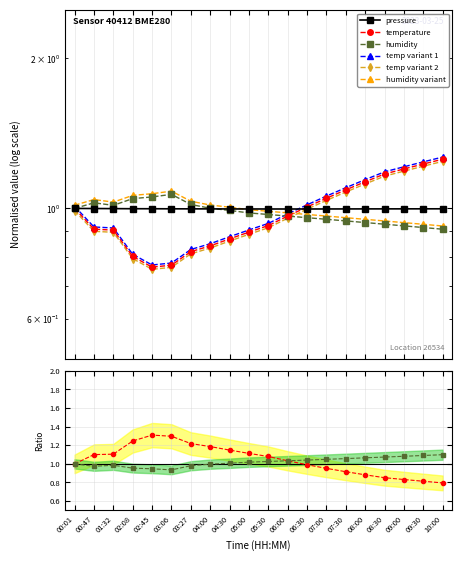

In temperature, how many points are lower than both neighbors (excluding endpoints)?

1